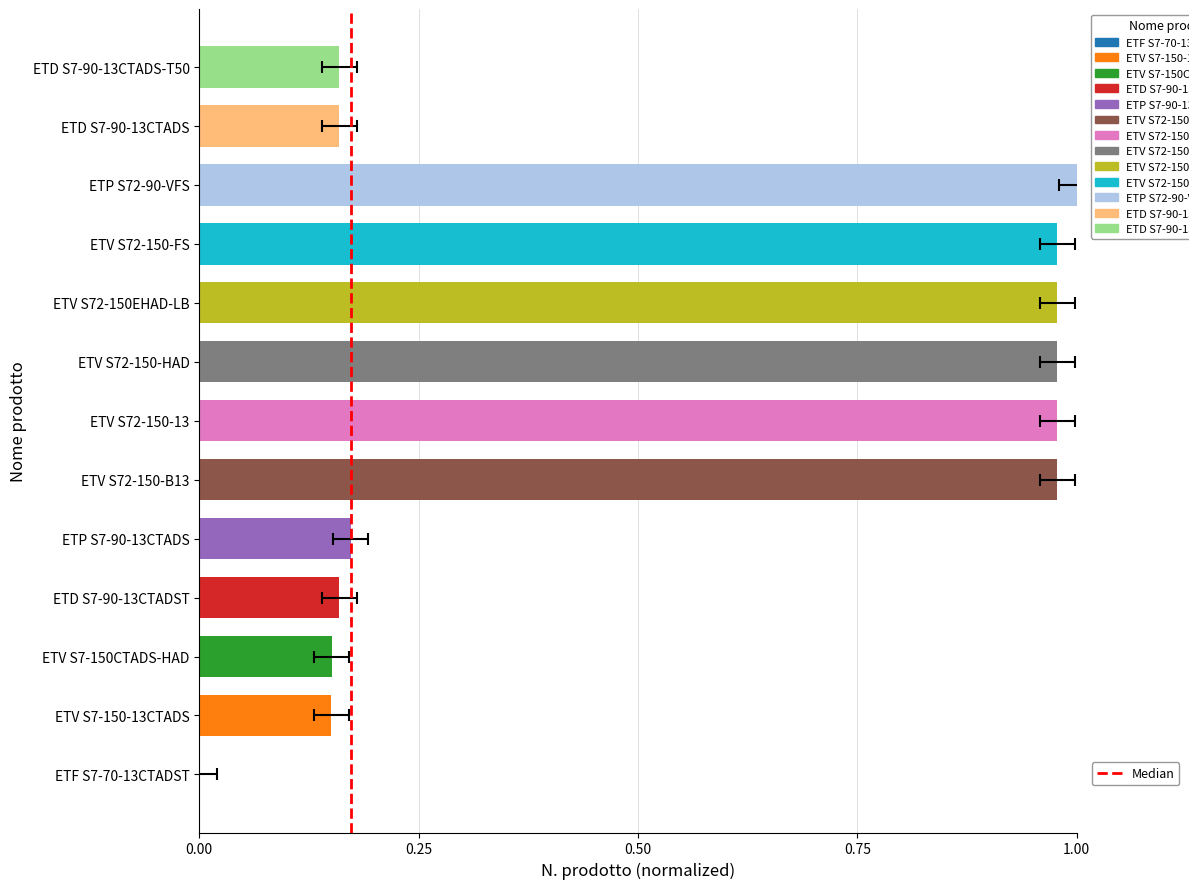

Which label corresponds to the smallest value in the chart?

ETF S7-70-13CTADST